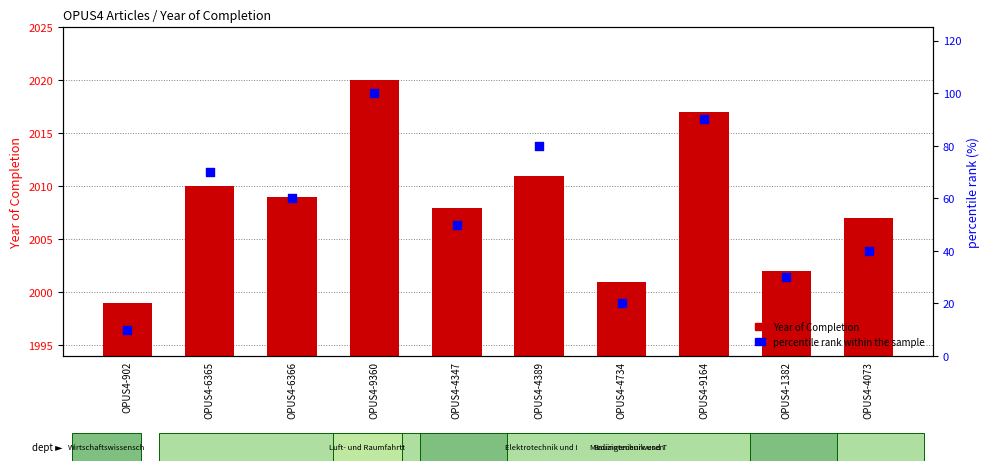

Which series contains the lowest Y value?

percentile rank within the sample